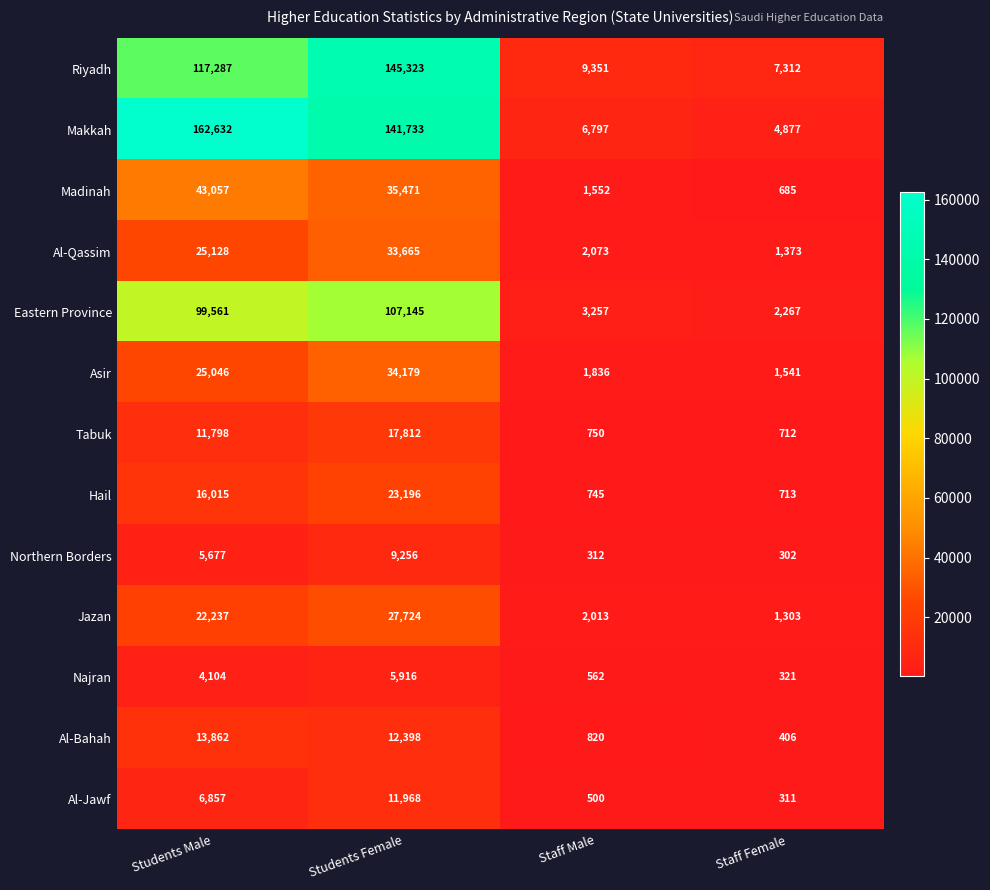

At which category is the sum across all series the highest?

Students Female